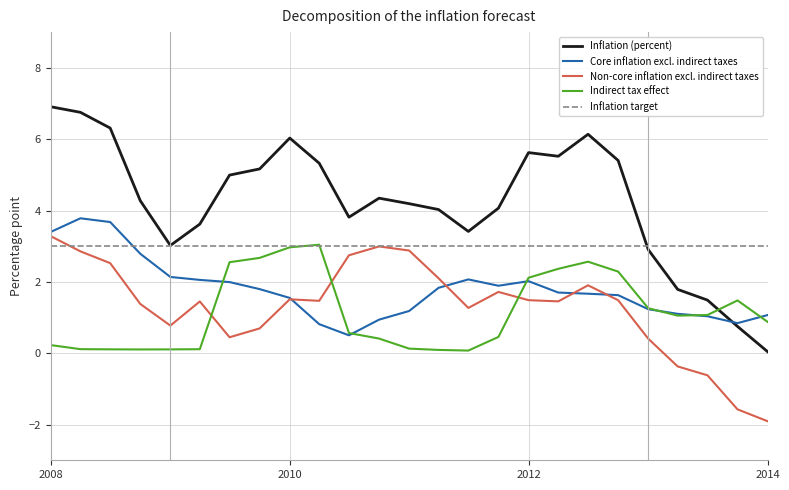

Which series has the largest range (max minus min)?

Inflation (percent)